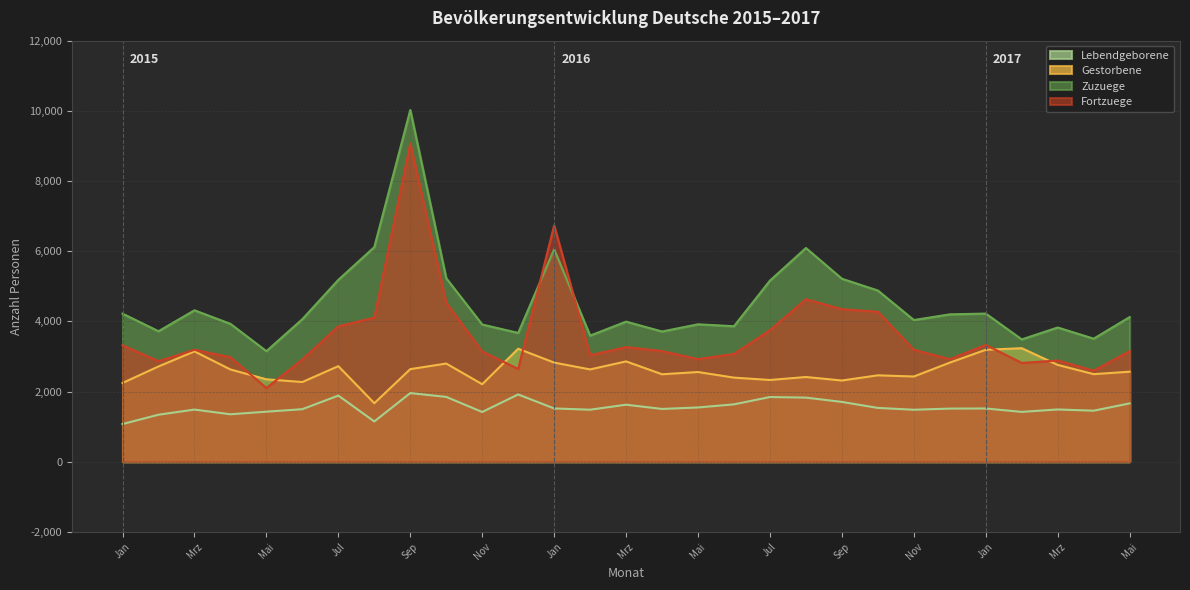

Reading right to left, extract all data points from this chart.

Lebendgeborene: Mai=1661	Apr=1453	Mrz=1488	Feb=1419	Jan=1516	Dez=1513	Nov=1480	Okt=1532	Sep=1703	Aug=1826	Jul=1842	Jun=1634	Mai=1545	Apr=1503	Mrz=1624	Feb=1481	Jan=1517	Dez=1916	Nov=1416	Okt=1846	Sep=1955	Aug=1146	Jul=1884	Jun=1496	Mai=1425	Apr=1351	Mrz=1485	Feb=1338	Jan=1072
Gestorbene: Mai=2564	Apr=2495	Mrz=2758	Feb=3234	Jan=3189	Dez=2823	Nov=2427	Okt=2461	Sep=2313	Aug=2413	Jul=2328	Jun=2395	Mai=2555	Apr=2491	Mrz=2858	Feb=2629	Jan=2824	Dez=3219	Nov=2207	Okt=2797	Sep=2637	Aug=1666	Jul=2722	Jun=2270	Mai=2347	Apr=2628	Mrz=3143	Feb=2714	Jan=2242
Zuzuege: Mai=4121	Apr=3506	Mrz=3824	Feb=3485	Jan=4221	Dez=4199	Nov=4037	Okt=4878	Sep=5214	Aug=6090	Jul=5161	Jun=3861	Mai=3916	Apr=3710	Mrz=3992	Feb=3593	Jan=6054	Dez=3670	Nov=3909	Okt=5228	Sep=10023	Aug=6116	Jul=5182	Jun=4062	Mai=3150	Apr=3928	Mrz=4315	Feb=3718	Jan=4220
Fortzuege: Mai=3150	Apr=2594	Mrz=2884	Feb=2814	Jan=3328	Dez=2921	Nov=3189	Okt=4273	Sep=4347	Aug=4631	Jul=3749	Jun=3070	Mai=2923	Apr=3153	Mrz=3266	Feb=3035	Jan=6736	Dez=2643	Nov=3141	Okt=4530	Sep=9064	Aug=4104	Jul=3859	Jun=2914	Mai=2100	Apr=2978	Mrz=3189	Feb=2866	Jan=3318